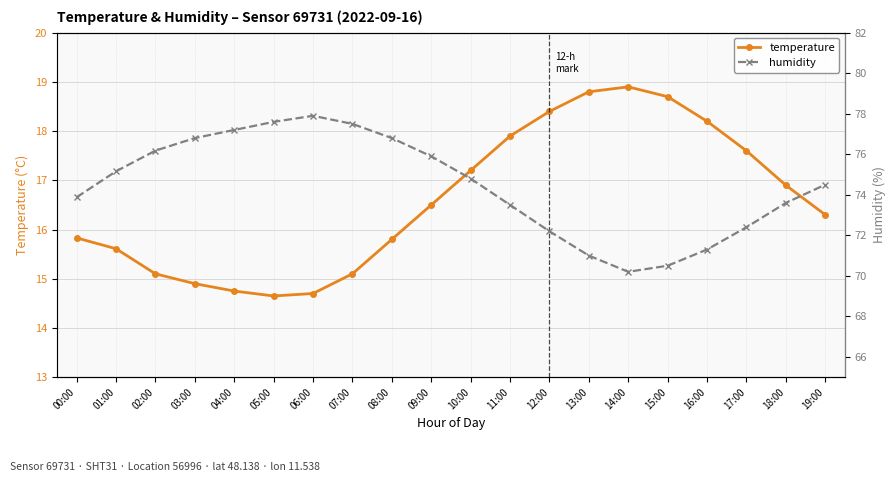

Which has a higher value, 10:00 or 05:00?

10:00